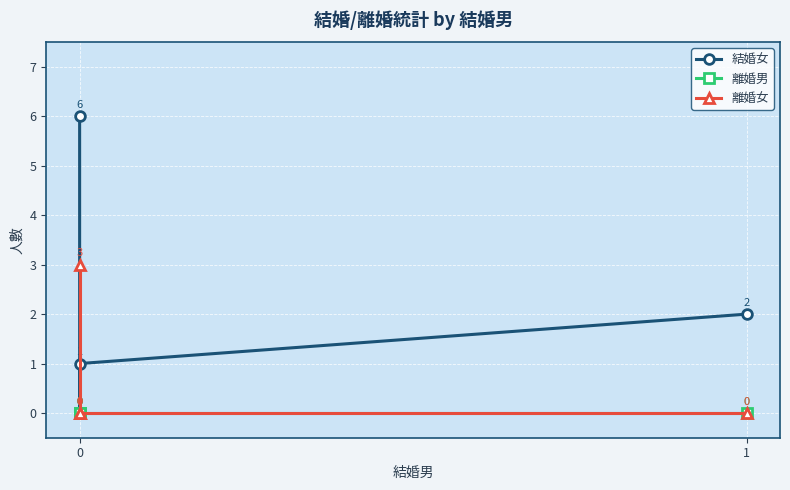

What are all the series names shown in the legend?

結婚女, 離婚男, 離婚女